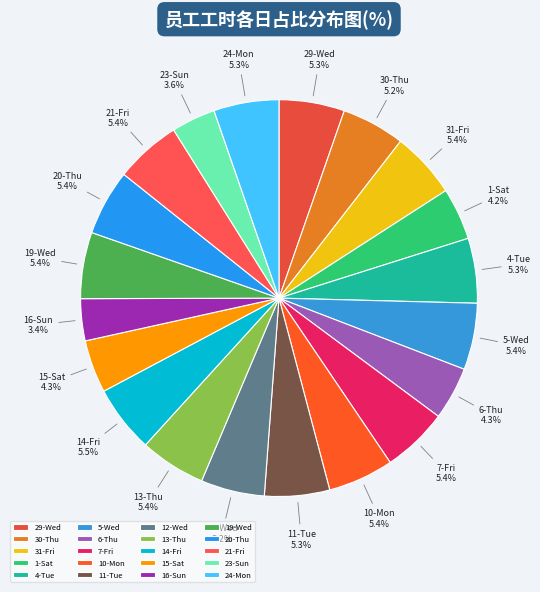

To the nearest percent, what percentage of the pie is 4-Tue?

5%